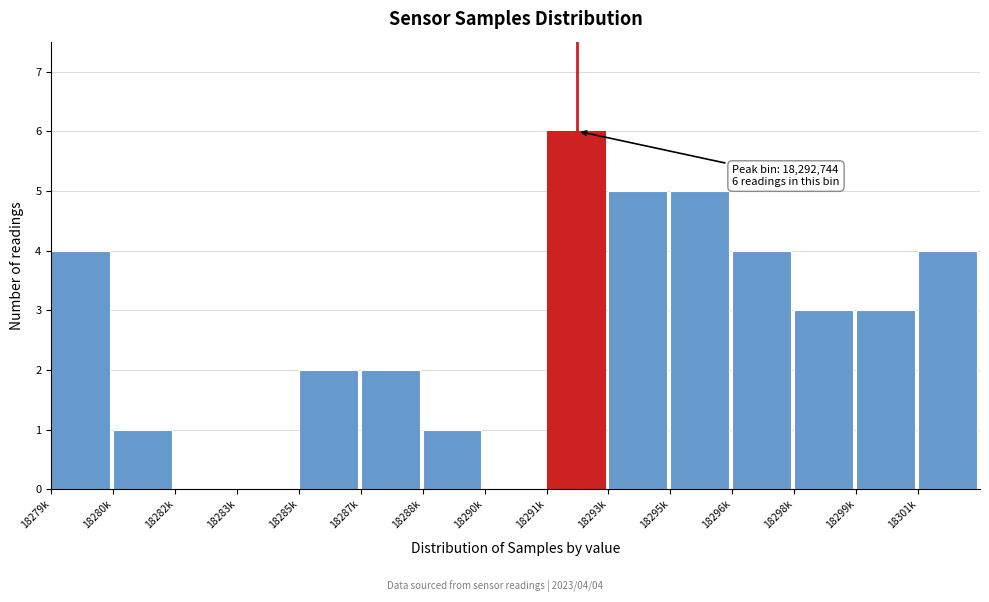

Reading left to right, list all the values displayed in this chart.

18279k=4	18280k=1	18282k=0	18283k=0	18285k=2	18287k=2	18288k=1	18290k=0	18291k=6	18293k=5	18295k=5	18296k=4	18298k=3	18299k=3	18301k=4